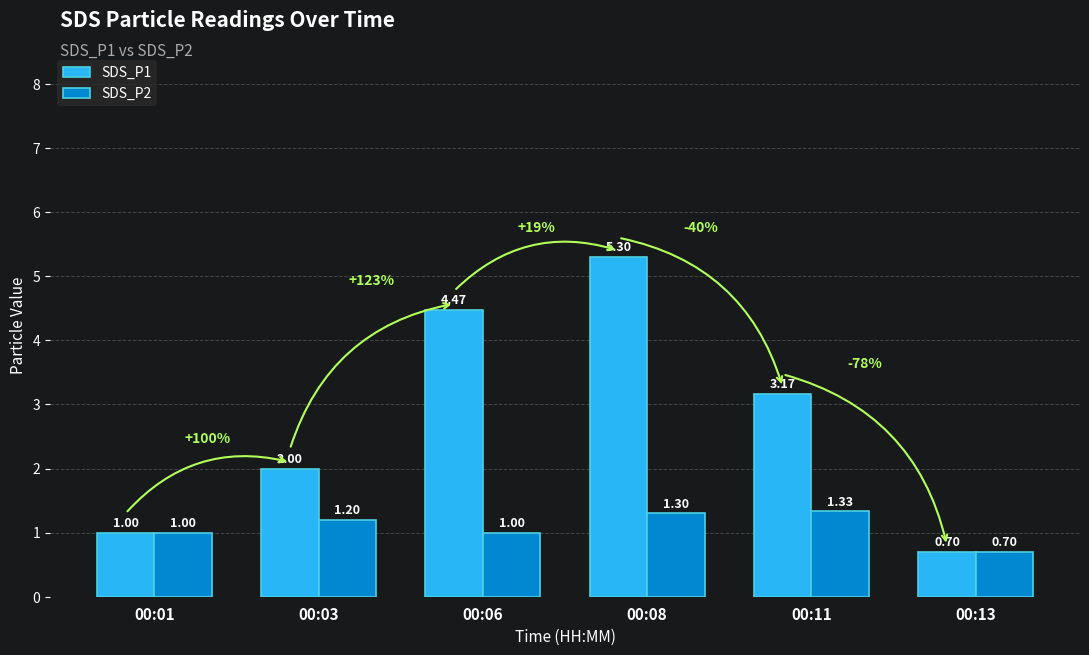

What is the minimum value shown in the chart?

0.7